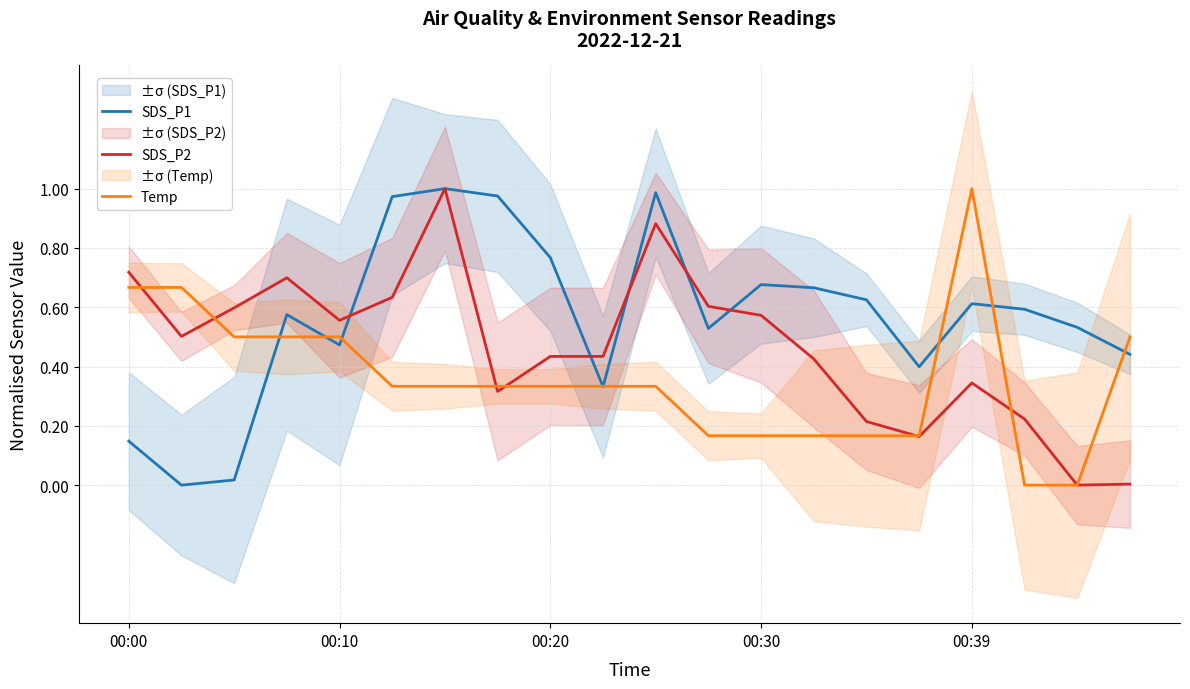

The value of Temp at 11 is 0.2. True or false?

True